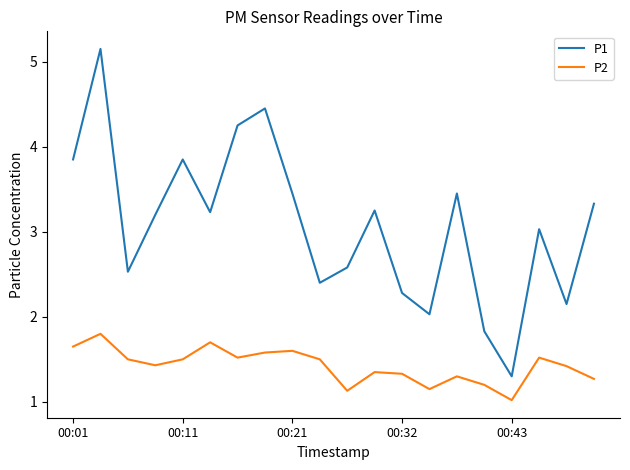

List the series in order of their peak value, highest first.

P1, P2